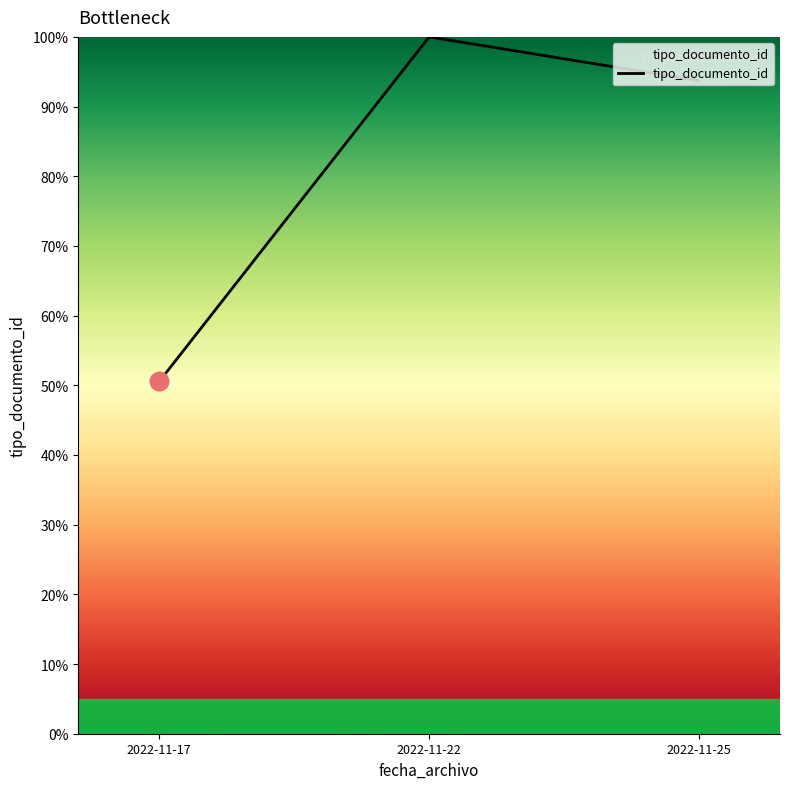

What is the change in value from 2022-11-22 to 2022-11-25?

-6.3